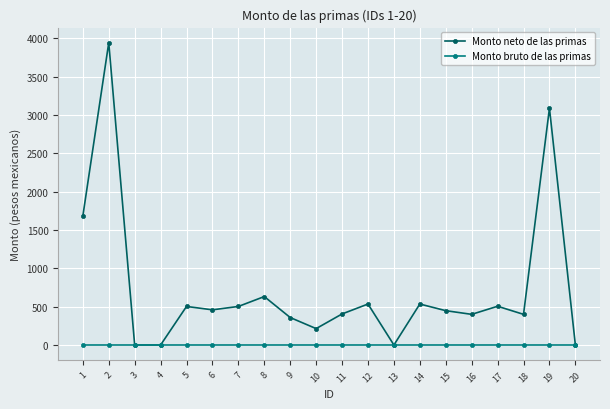

At which label does Monto neto de las primas first exceed 458?

1